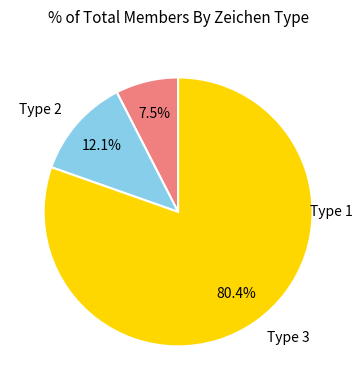

What is the smallest slice in the pie chart?

1